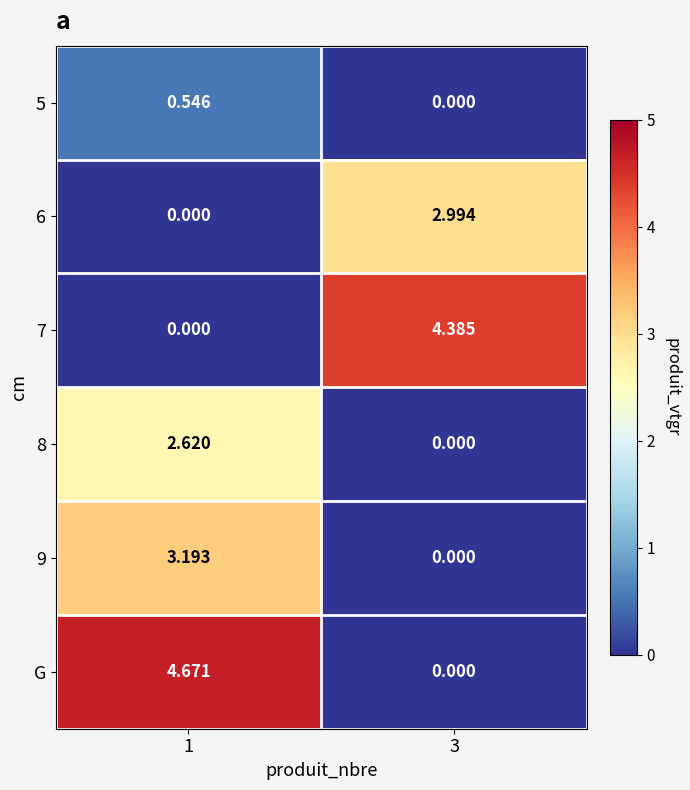

How many values in the 9 series exceed 3?

1